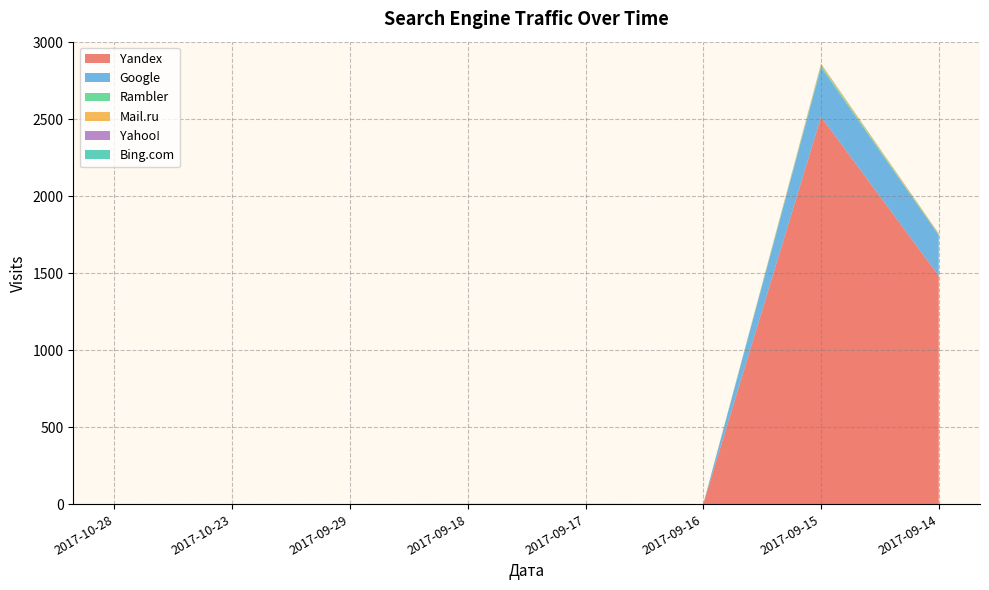

Reading left to right, list all the values displayed in this chart.

Yandex: 2017-10-28=0	2017-10-23=0	2017-09-29=0	2017-09-18=2	2017-09-17=2	2017-09-16=1	2017-09-15=2517	2017-09-14=1484
Google: 2017-10-28=1	2017-10-23=1	2017-09-29=1	2017-09-18=0	2017-09-17=0	2017-09-16=0	2017-09-15=322	2017-09-14=264
Rambler: 2017-10-28=0	2017-10-23=0	2017-09-29=0	2017-09-18=0	2017-09-17=0	2017-09-16=0	2017-09-15=11	2017-09-14=4
Mail.ru: 2017-10-28=0	2017-10-23=0	2017-09-29=0	2017-09-18=0	2017-09-17=0	2017-09-16=0	2017-09-15=9	2017-09-14=6
Yahoo!: 2017-10-28=0	2017-10-23=0	2017-09-29=0	2017-09-18=0	2017-09-17=0	2017-09-16=0	2017-09-15=2	2017-09-14=1
Bing.com: 2017-10-28=0	2017-10-23=0	2017-09-29=0	2017-09-18=0	2017-09-17=0	2017-09-16=0	2017-09-15=1	2017-09-14=0